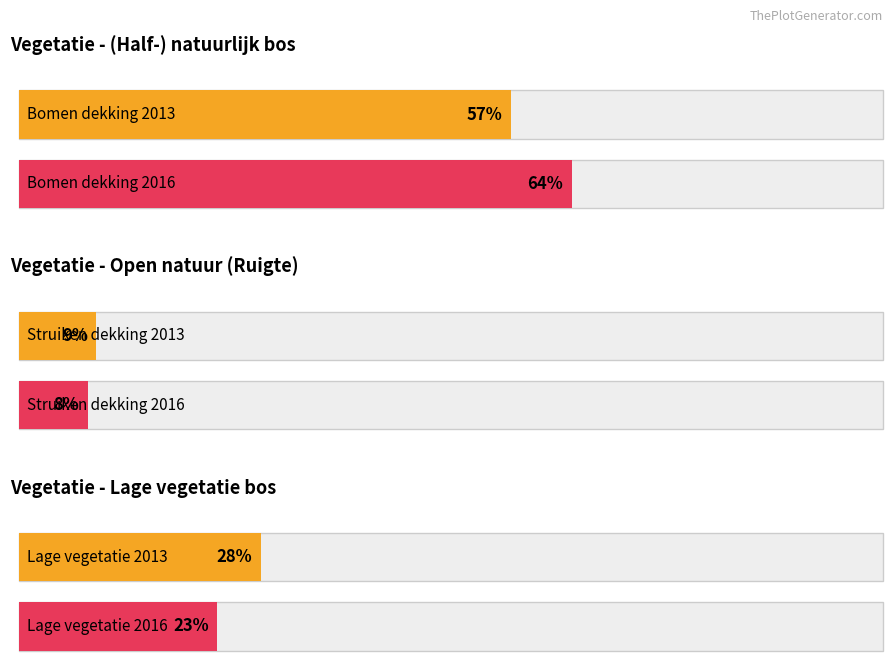

Does the chart contain stacked bars?

No